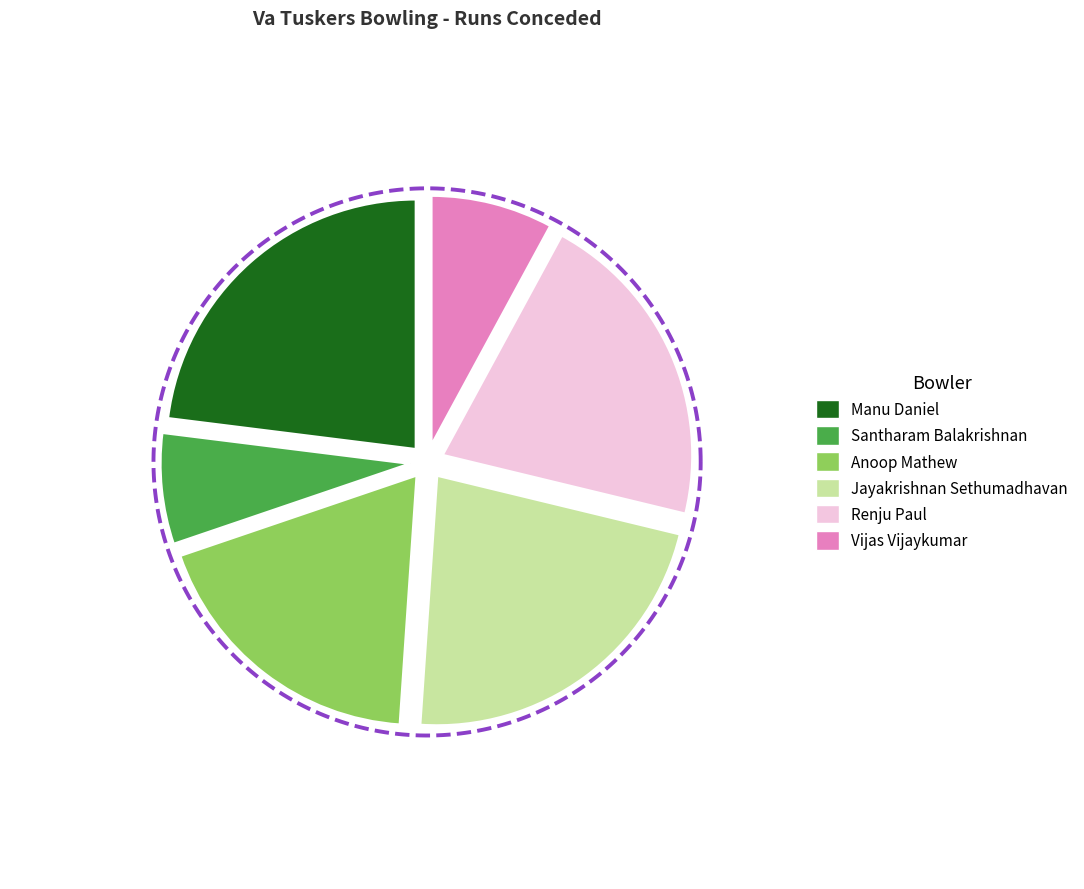

Combined, what portion of the pie is Manu Daniel and Renju Paul?

43.9%